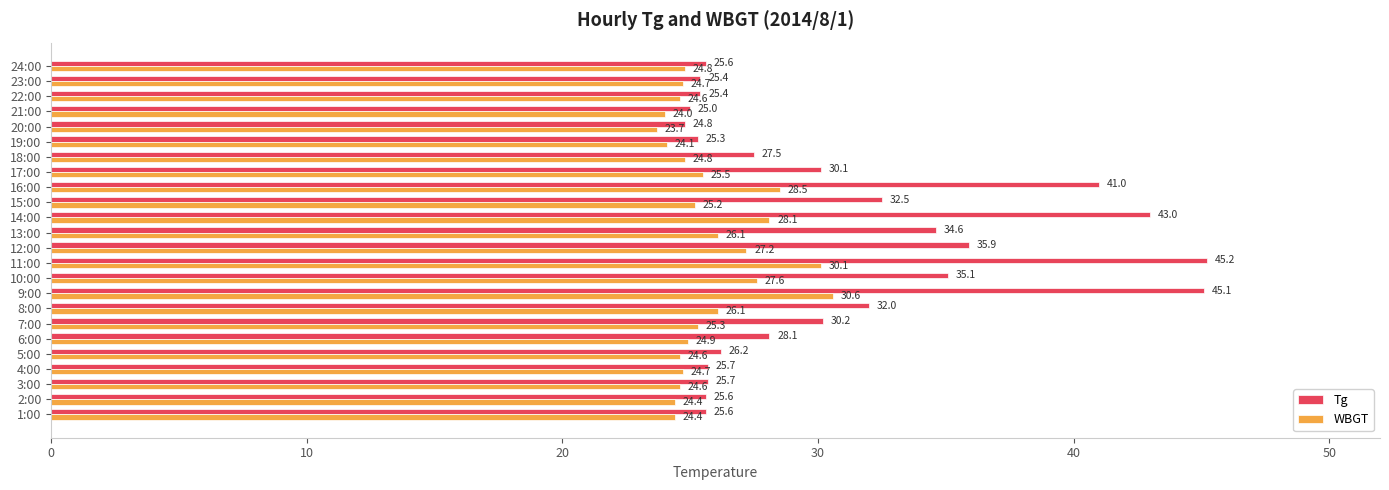

At which label does WBGT reach its peak?

9:00